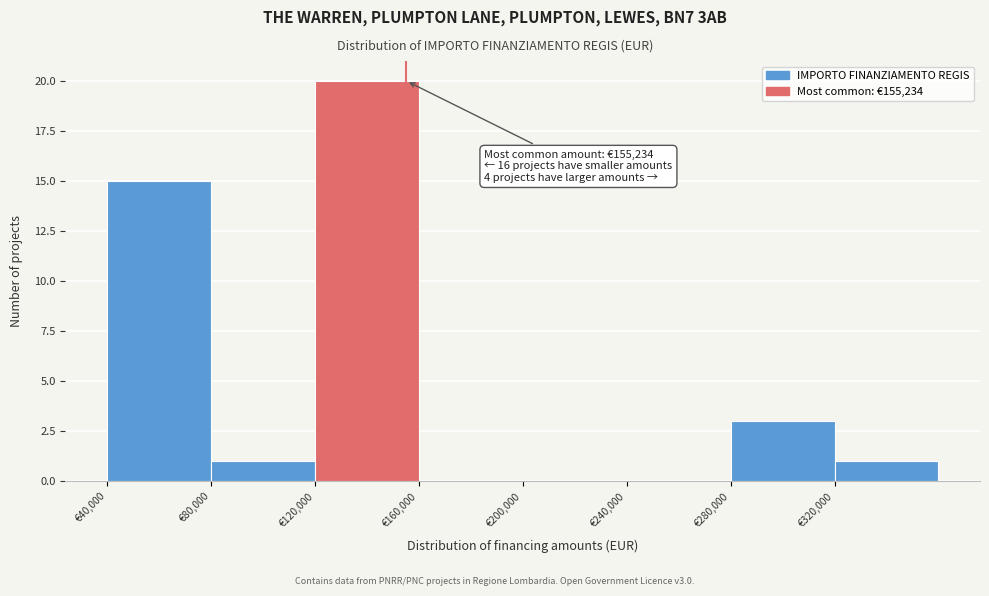

Over which range of the x-axis is the bar tallest?

120000 to 160000